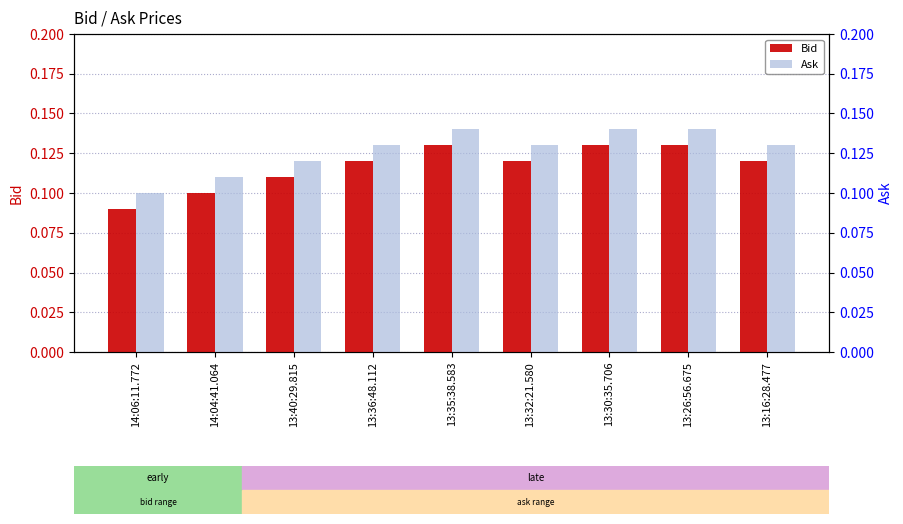

Which series has the largest total across all categories?

Ask